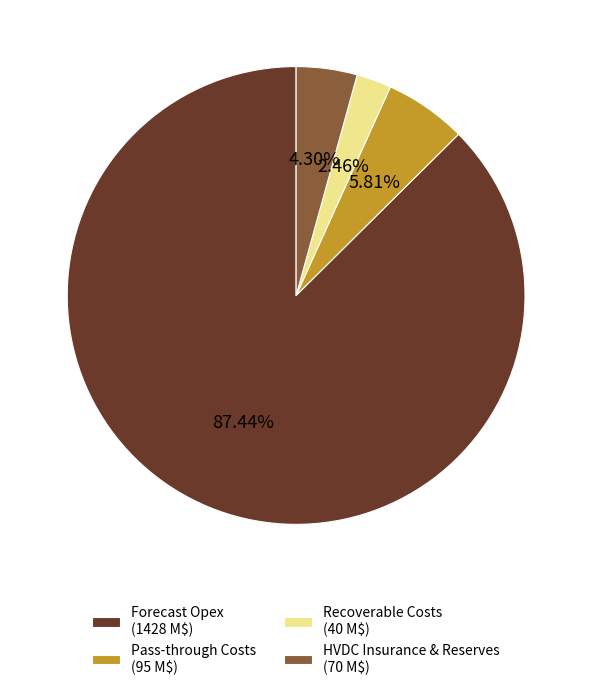

Is HVDC Insurance & Reserves (70 M$) the majority of the pie?

No